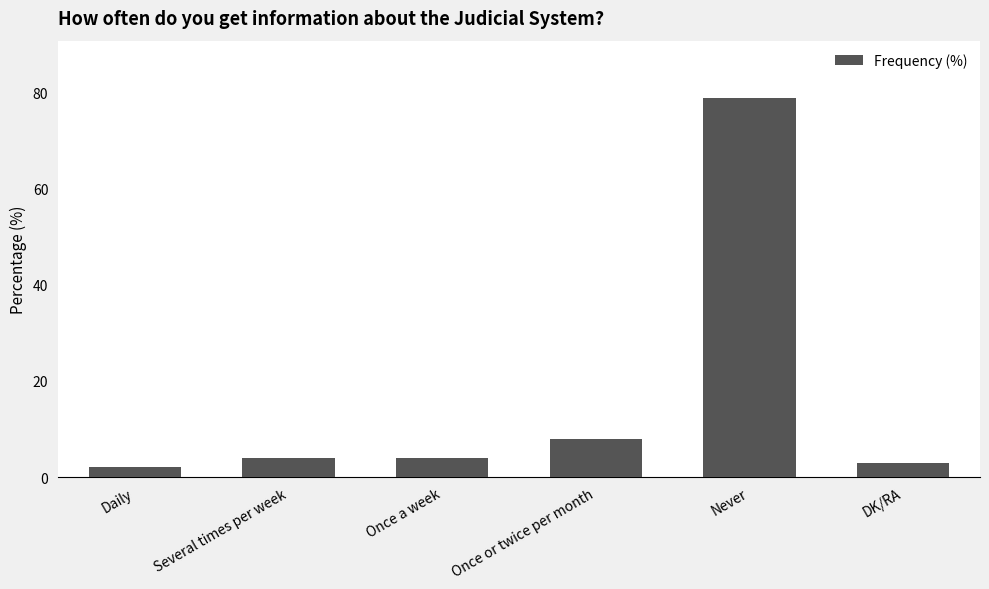

What is the label of the 1st bar from the left?

Daily